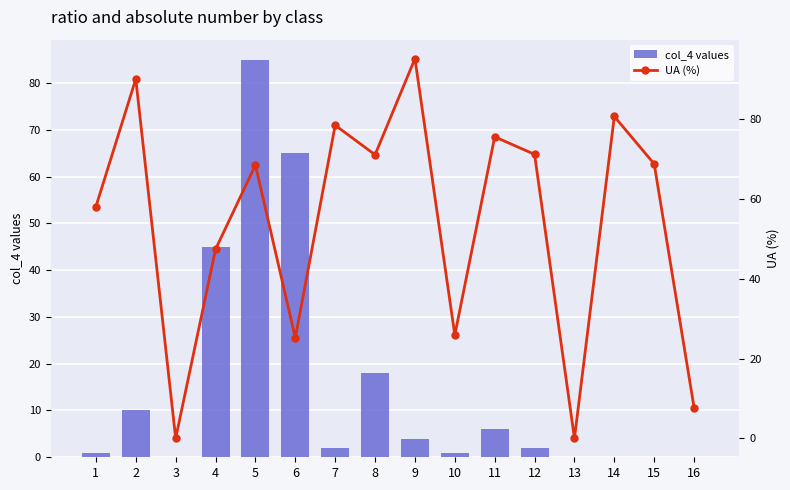

Which category has the highest value across all series?

9